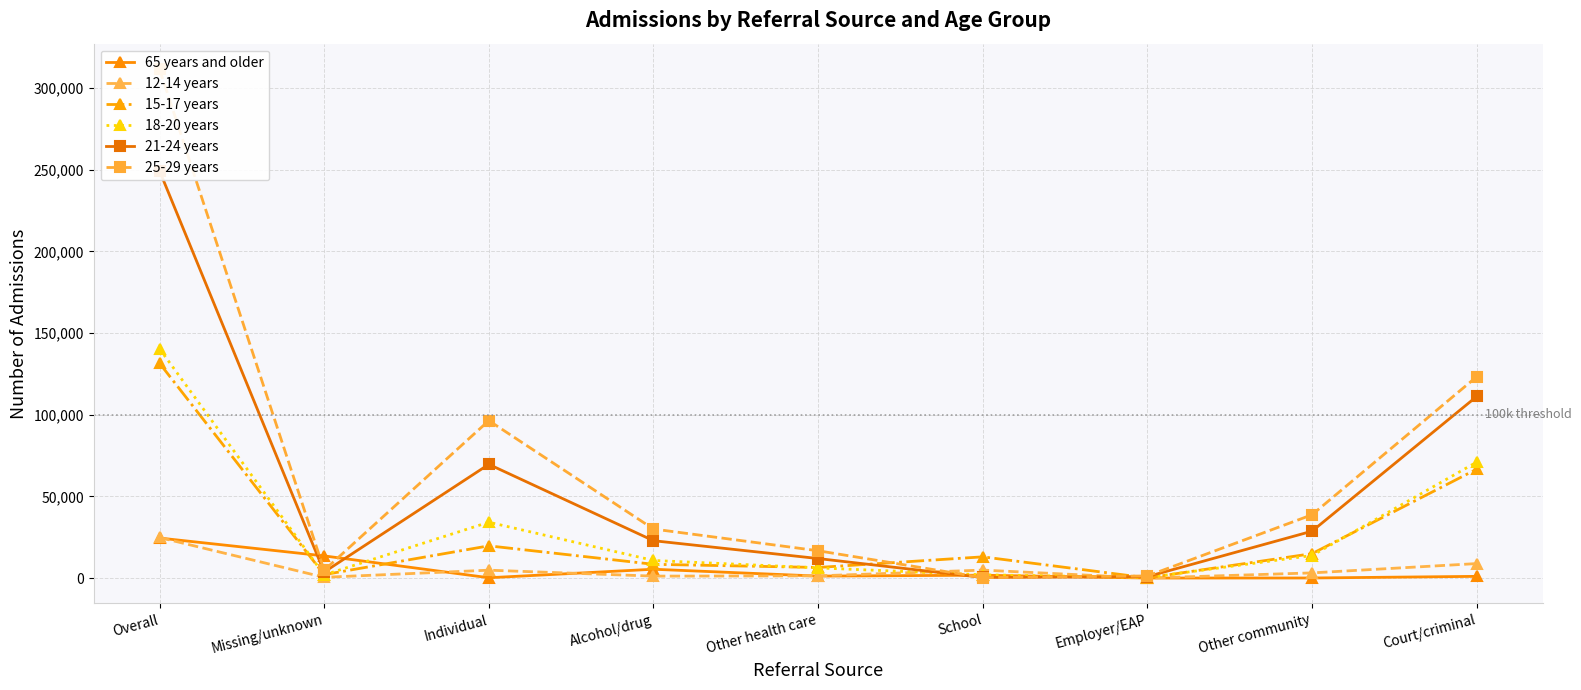

How many lines are shown in the chart?

6